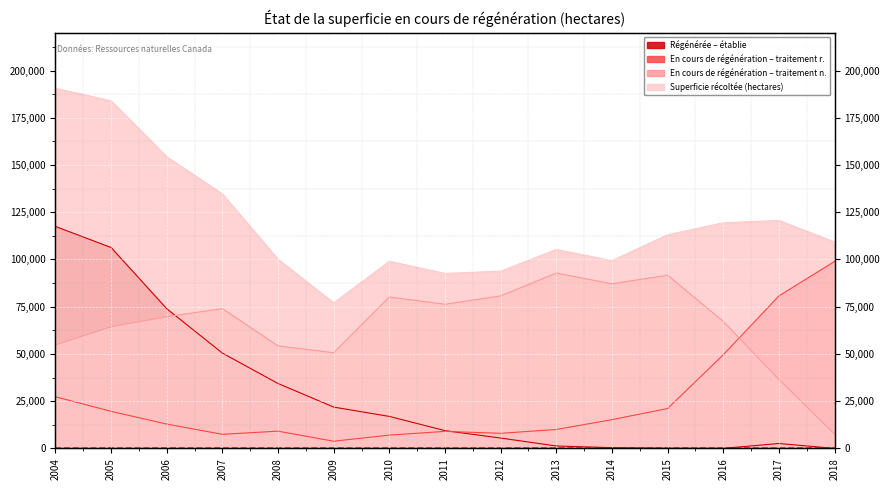

True or false: Superficie récoltée (hectares) and En cours de régénération – traitement n. cross at least once.

False